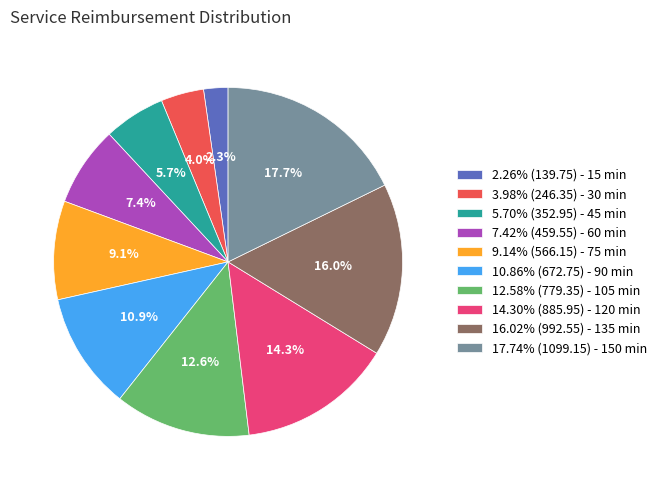

Approximately how many times larger is the value at 7.42% (459.55) - 60 min compared to 16.02% (992.55) - 135 min?

0.5